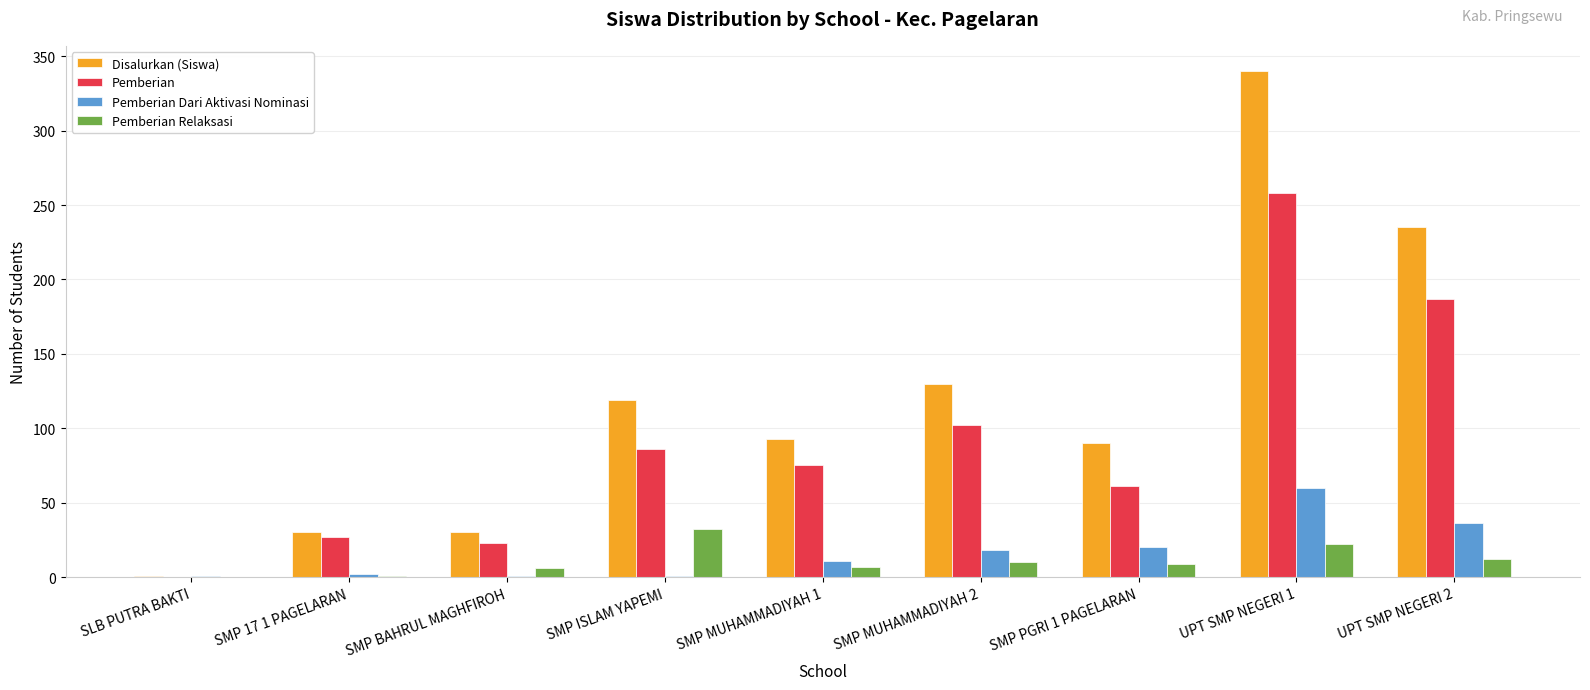

What is the average value of the Pemberian series?

91